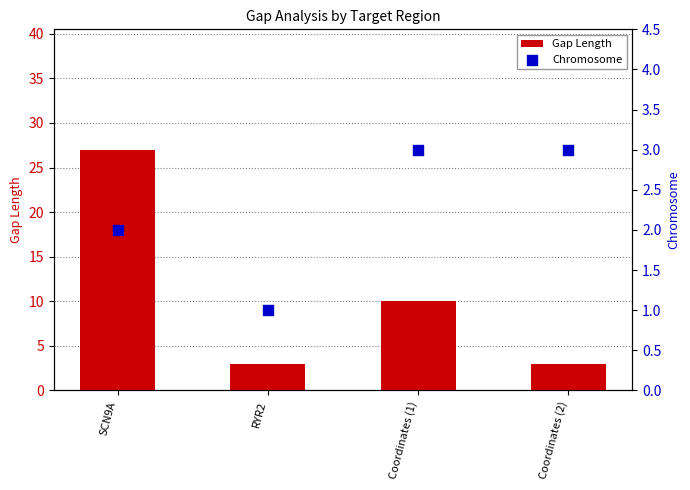

Is the value of Chromosome at RYR2 greater than the value of Gap Length at SCN9A?

No